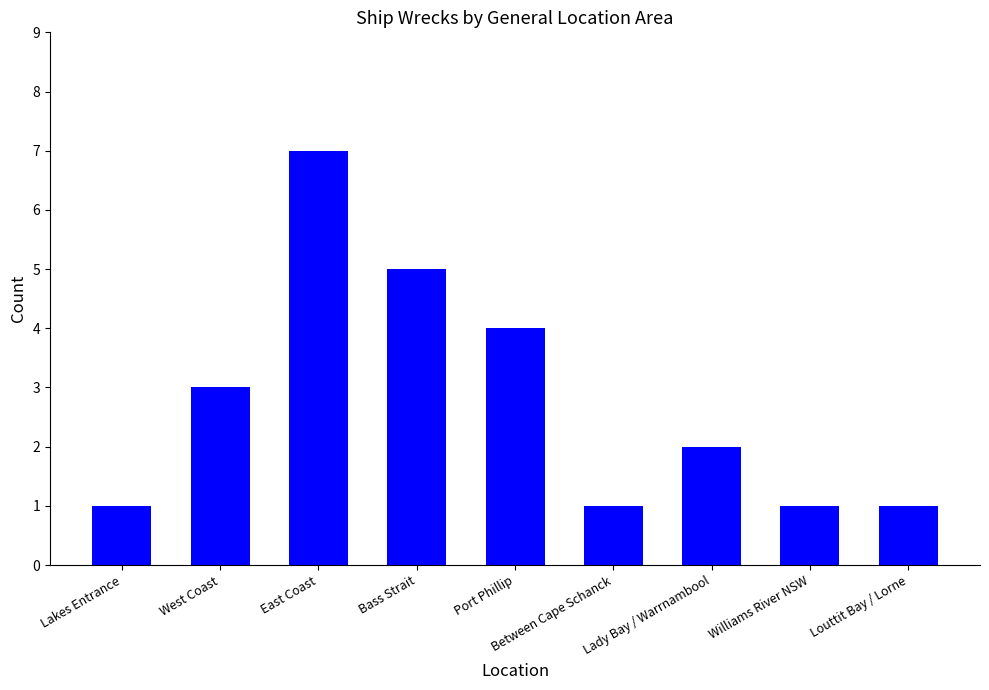

At which label does the data first exceed 2?

West Coast